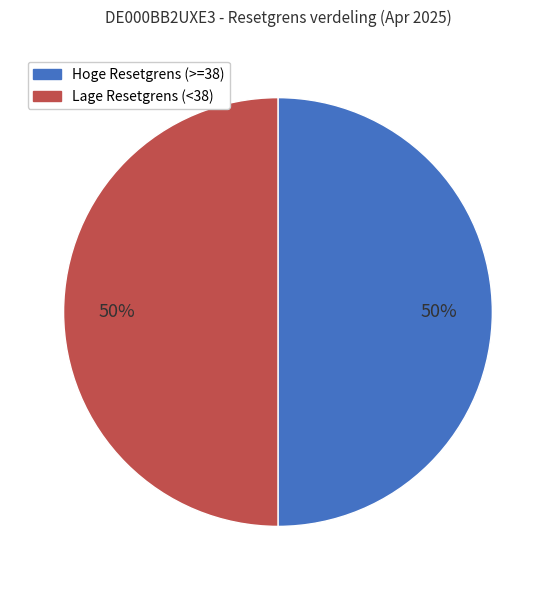

To the nearest percent, what is the average slice percentage?

50%